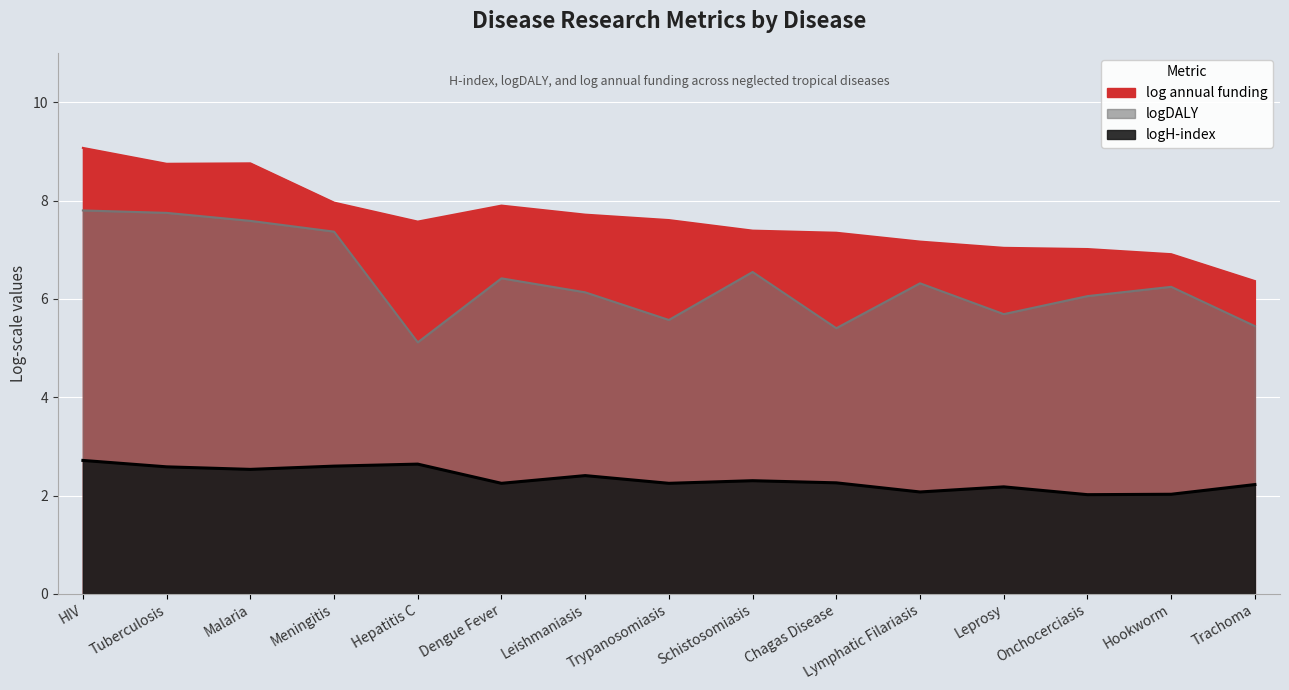

How many interior local valleys does the logH-index series have?

5